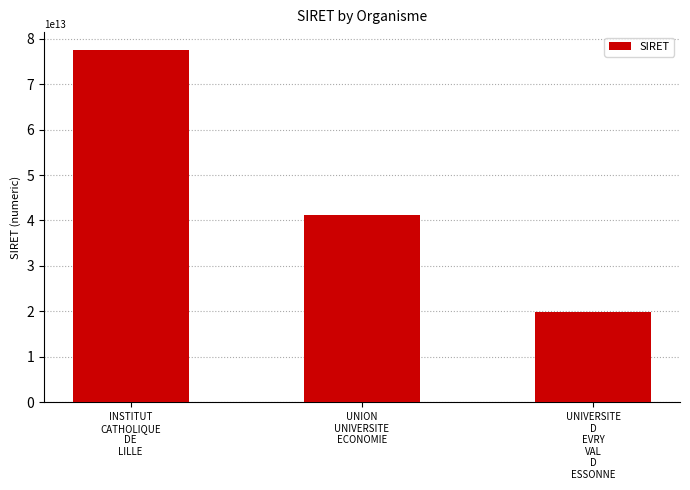

What is the difference between the maximum and second lowest values?

36365080899980